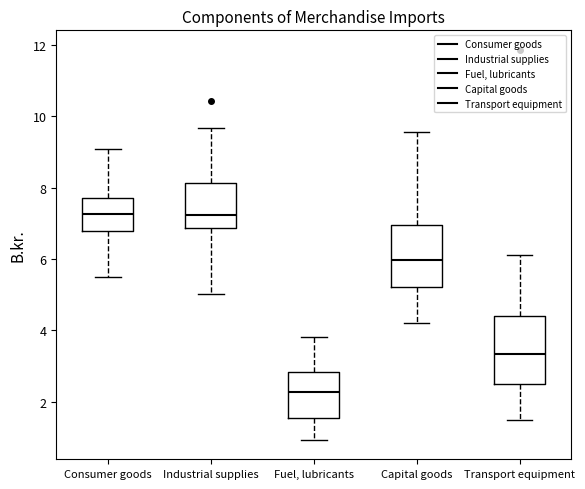

Reading left to right, transcribe this box plot: for each box, give where its median line is, the range the box spans, and where its two whiskers end, as read against the y-axis. The values are not printed on the chart, so give them approximately, as read against the axis.

Consumer goods: median 7.2, box 6.8 to 7.8, whiskers 5.6 to 9.0
Industrial supplies: median 7.2, box 6.8 to 8.2, whiskers 5.0 to 9.6
Fuel, lubricants: median 2.2, box 1.6 to 2.8, whiskers 1.0 to 3.8
Capital goods: median 6.0, box 5.2 to 7.0, whiskers 4.2 to 9.6
Transport equipment: median 3.4, box 2.4 to 4.4, whiskers 1.4 to 6.2